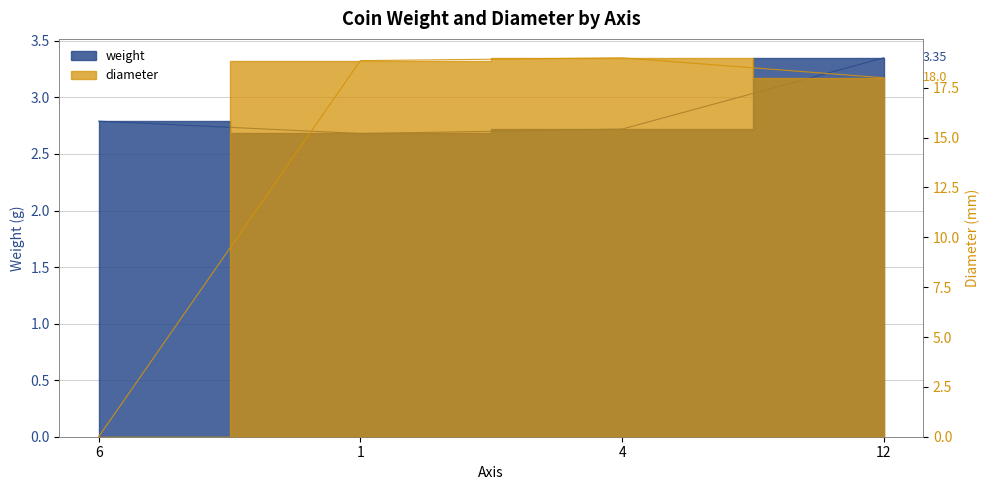

List the labels in order of diameter value, largest first.

4, 1, 12, 6